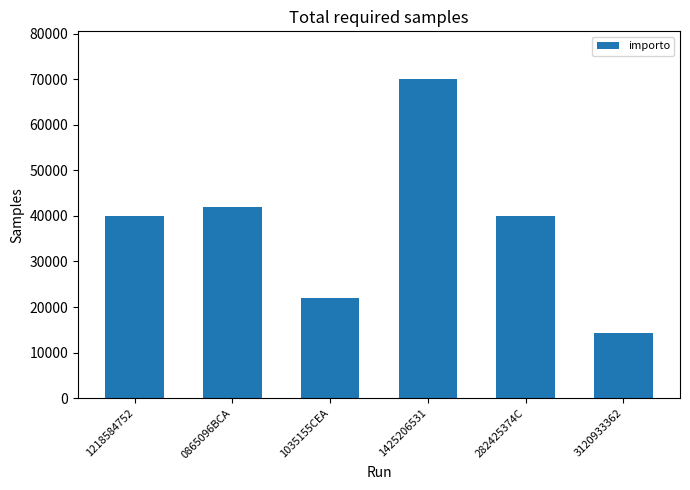

What value does the data have at 0865096BCA?

42000